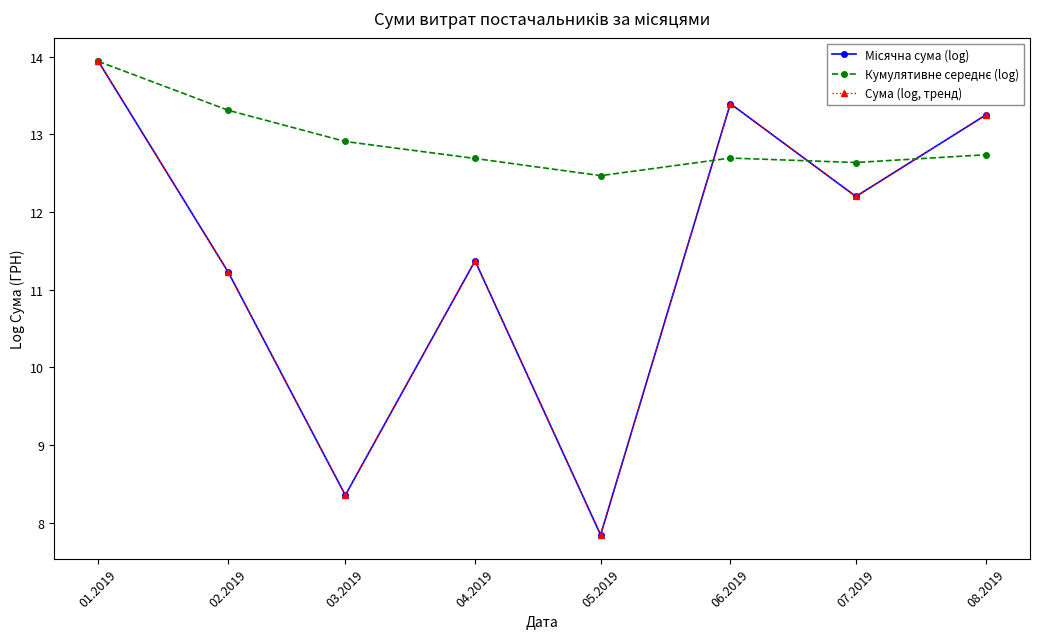

At which label does Сума (log, тренд) reach its peak?

01.2019